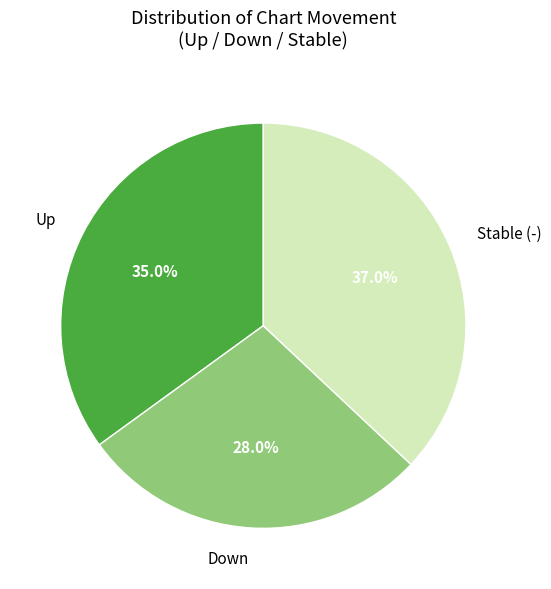

Is Down the majority of the pie?

No